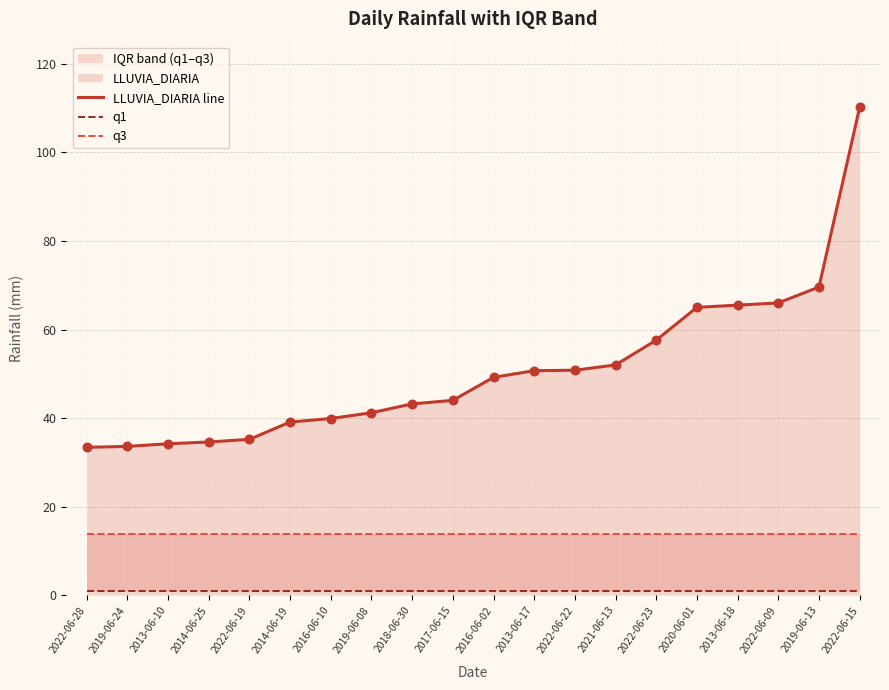

At which category is the sum across all series the highest?

2022-06-15